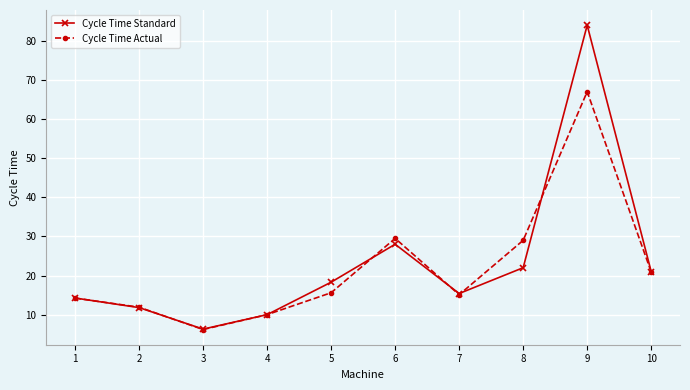

What are all the series names shown in the legend?

Cycle Time Standard, Cycle Time Actual